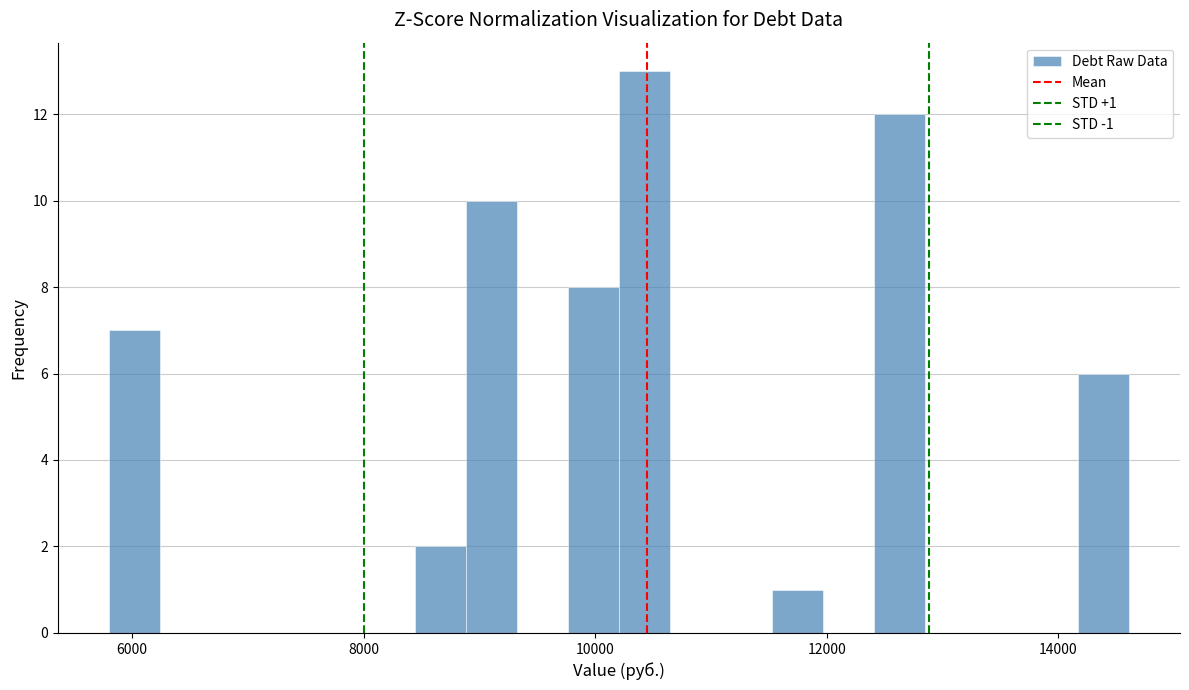

Read against the x-axis, roughly where is the centre of the tallest bar?

10400